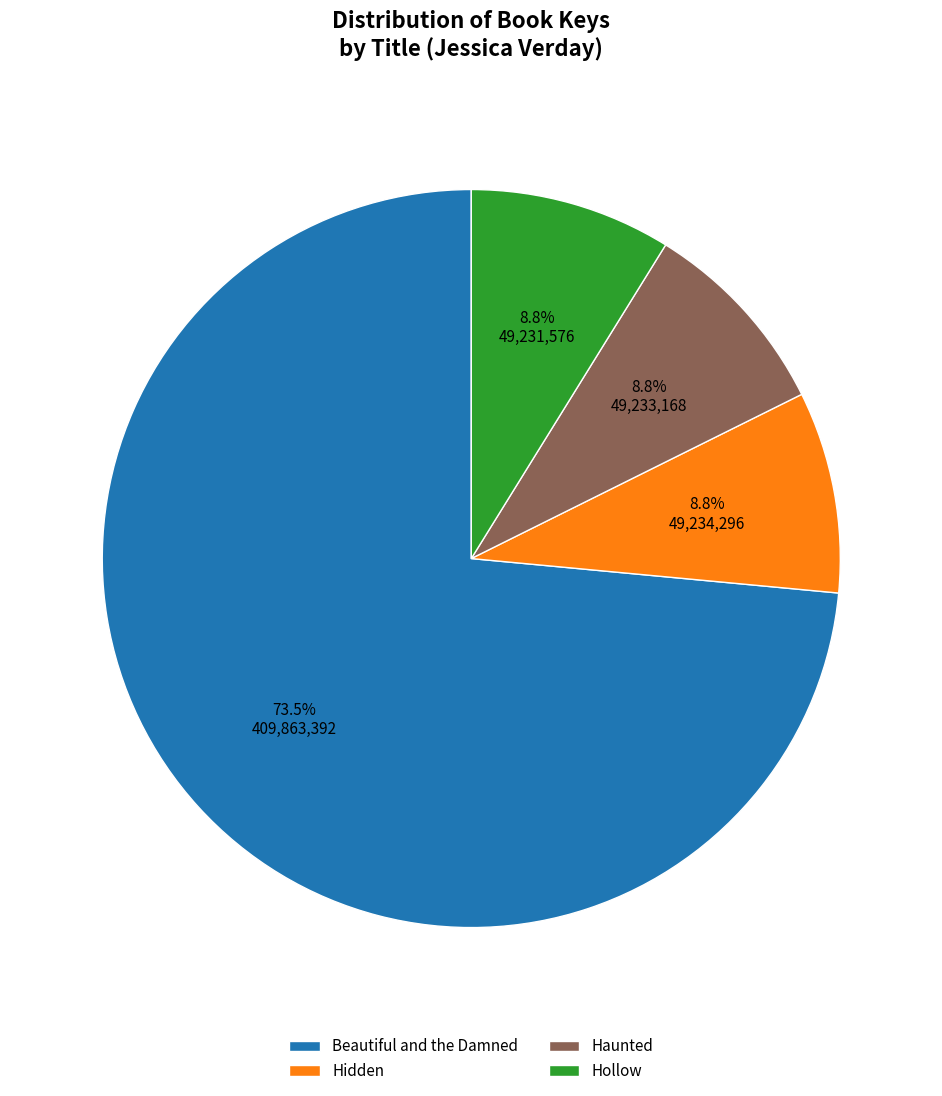

Which category accounts for the majority?

Beautiful and the Damned